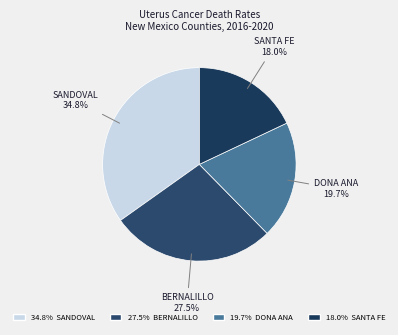

Count the number of slices in the pie.

4